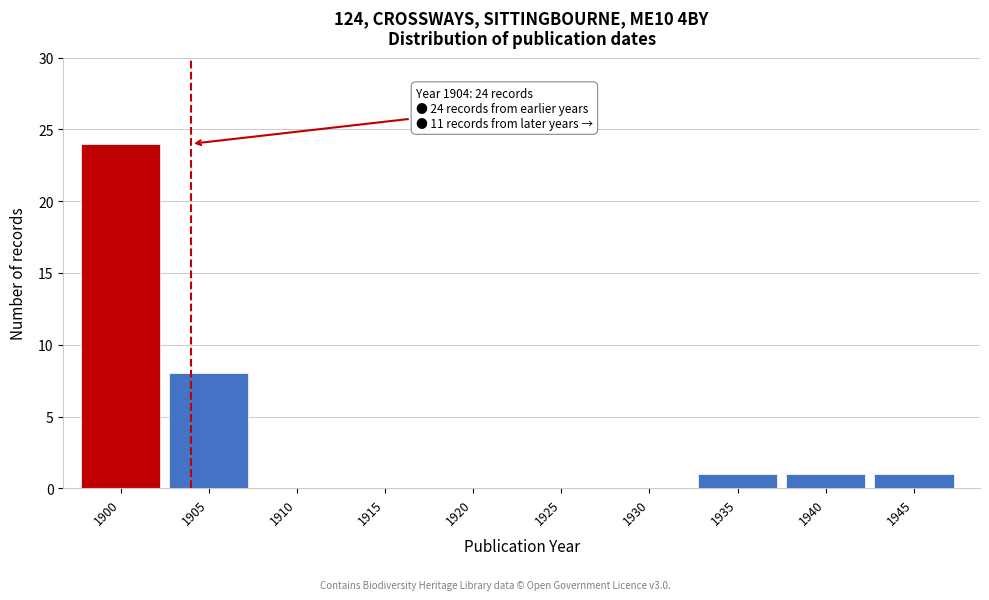

Reading right to left, list all the values displayed in this chart.

1945=1	1940=1	1935=1	1930=0	1925=0	1920=0	1915=0	1910=0	1905=8	1900=24